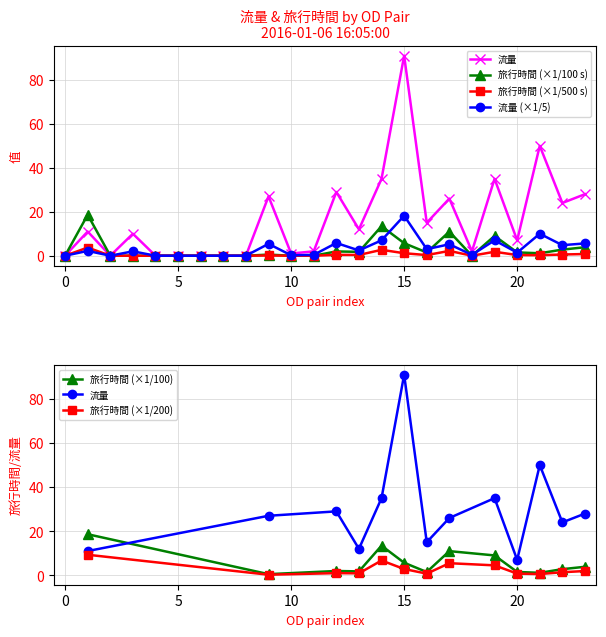

At which category is the sum across all series the highest?

15